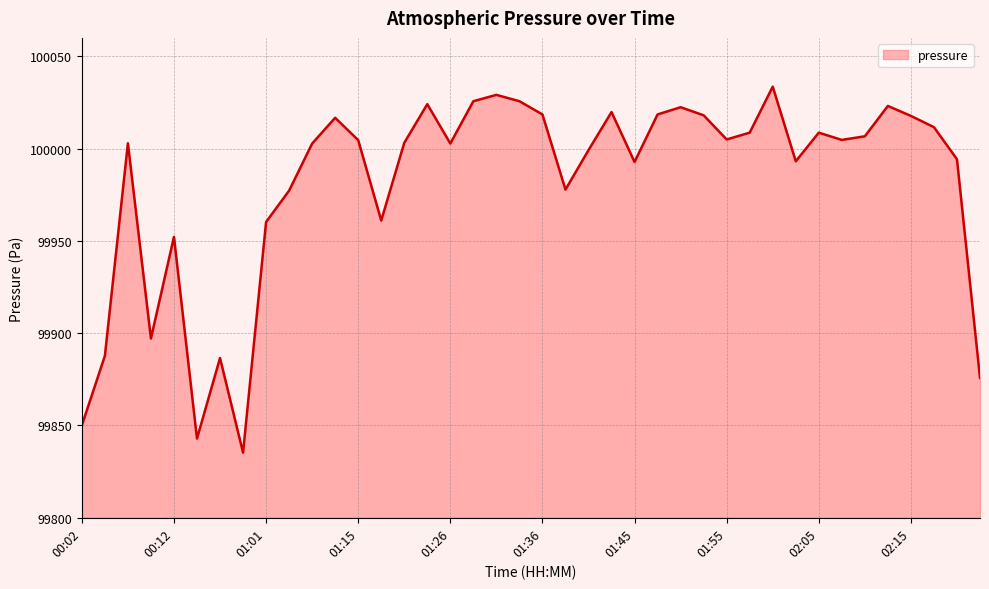

What is the difference between the maximum and minimum values?

198.3